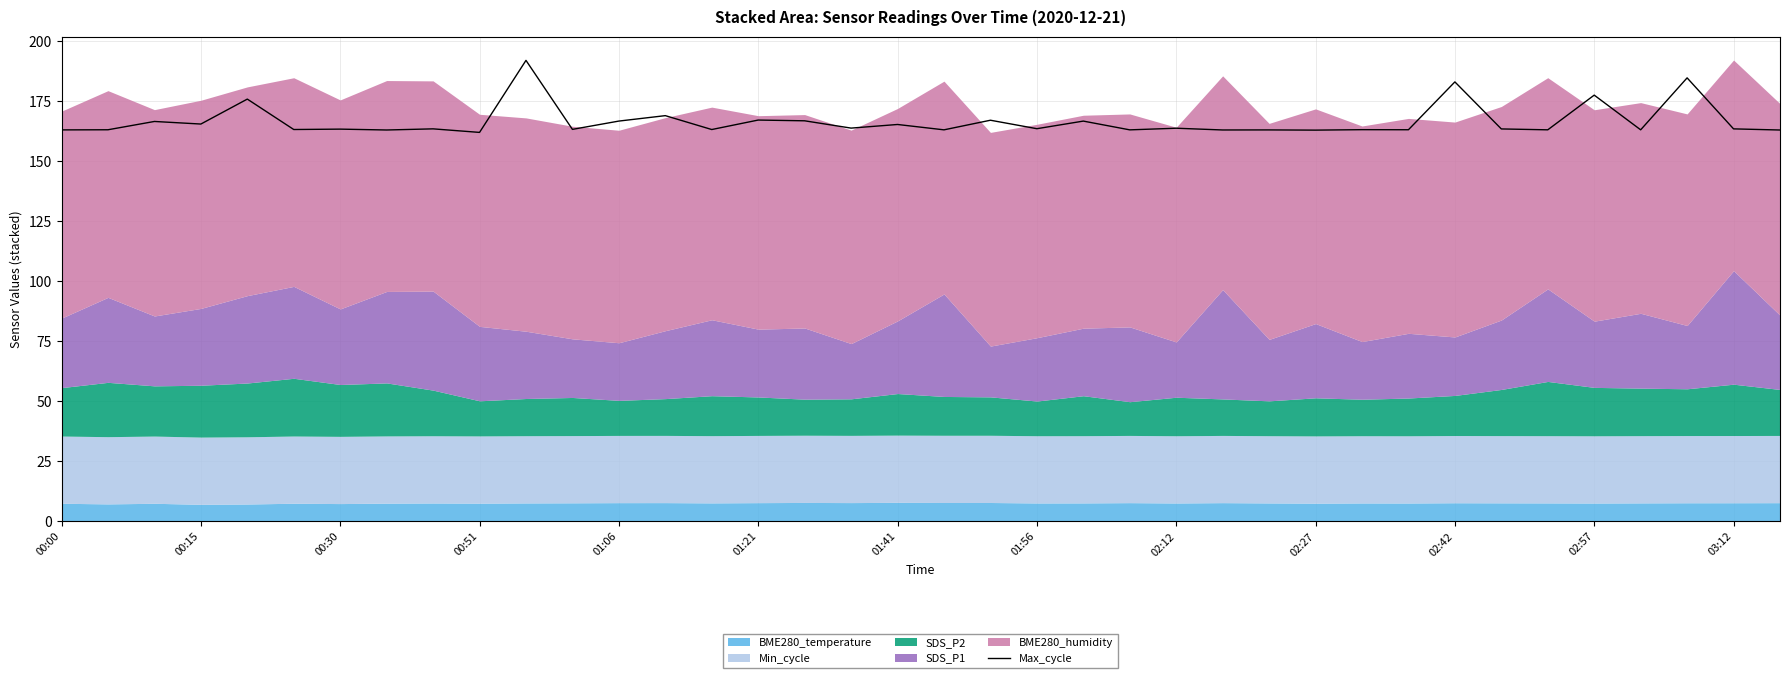

The value at 23 is 163.1. True or false?

True